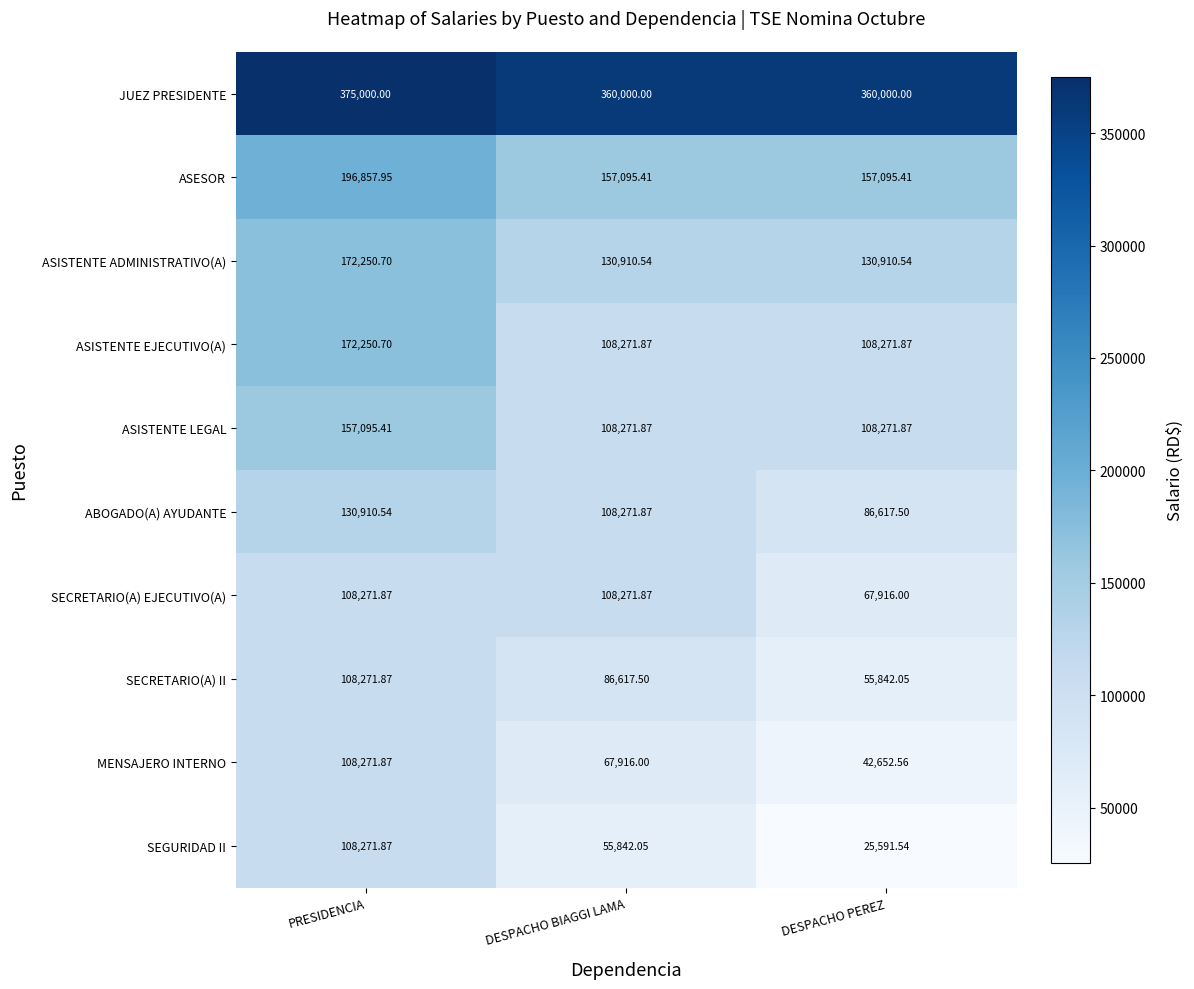

Is the value of JUEZ PRESIDENTE at DESPACHO BIAGGI LAMA greater than the value of SECRETARIO(A) EJECUTIVO(A) at DESPACHO PEREZ?

Yes